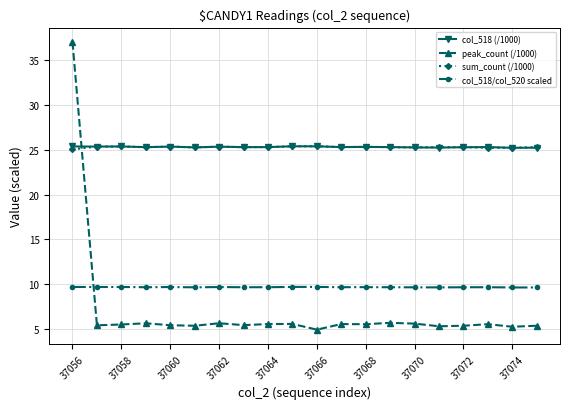

What is the minimum value for col_518/col_520 scaled?

9.6